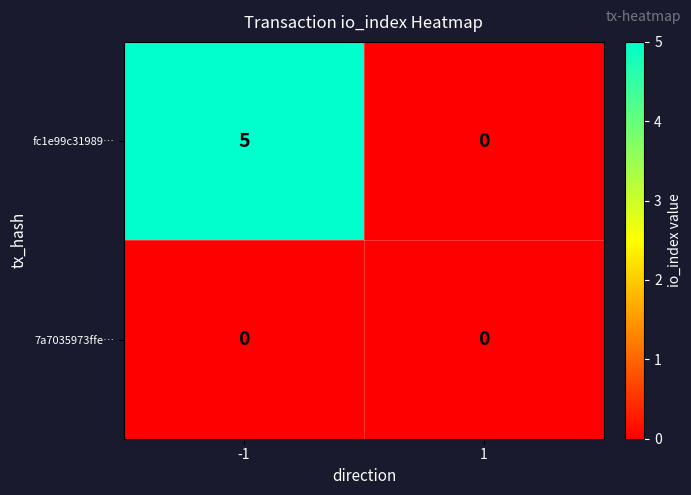

Which series has the largest total across all categories?

fc1e99c31989…